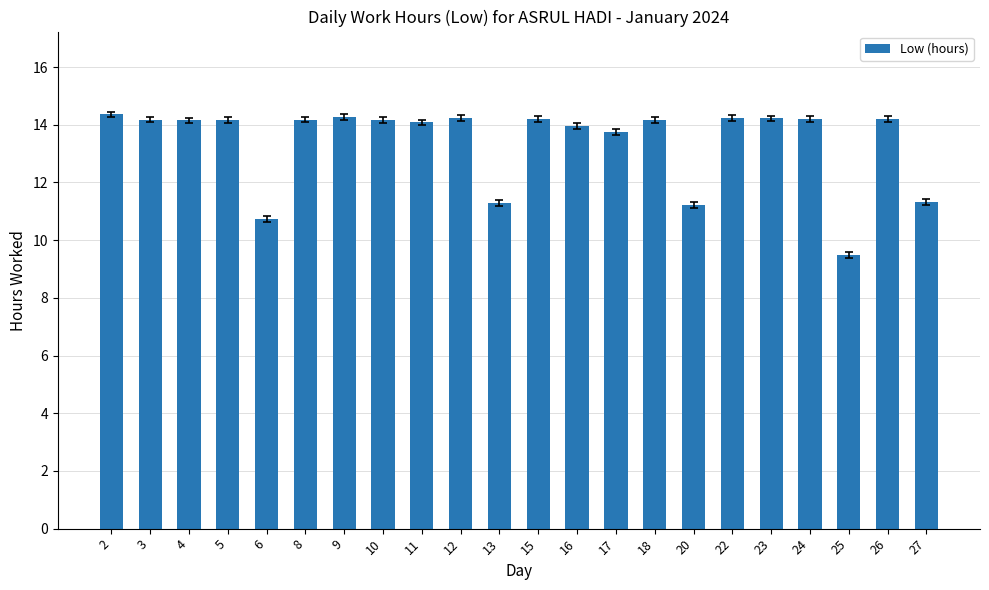

How many categories are shown in the chart?

22